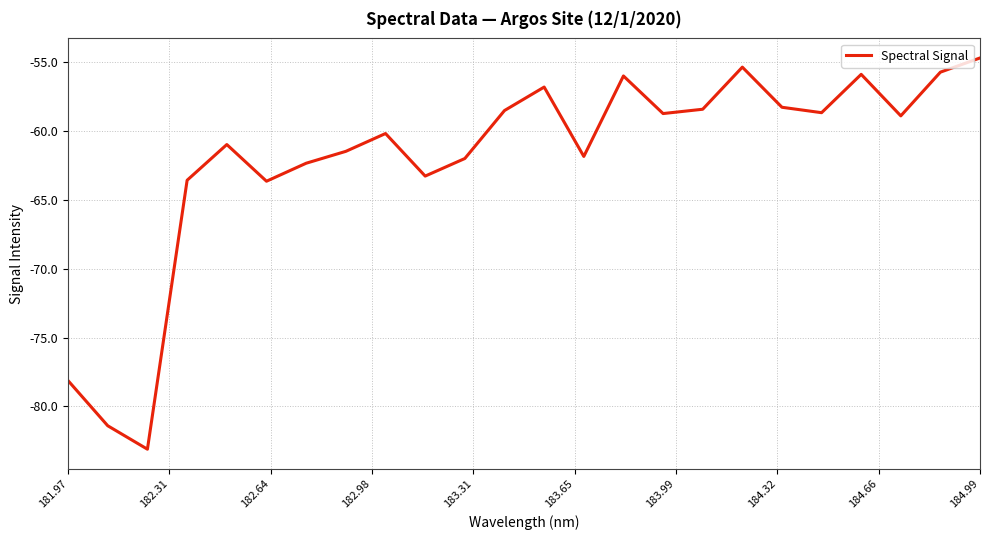

What is the smallest value displayed?

-83.1